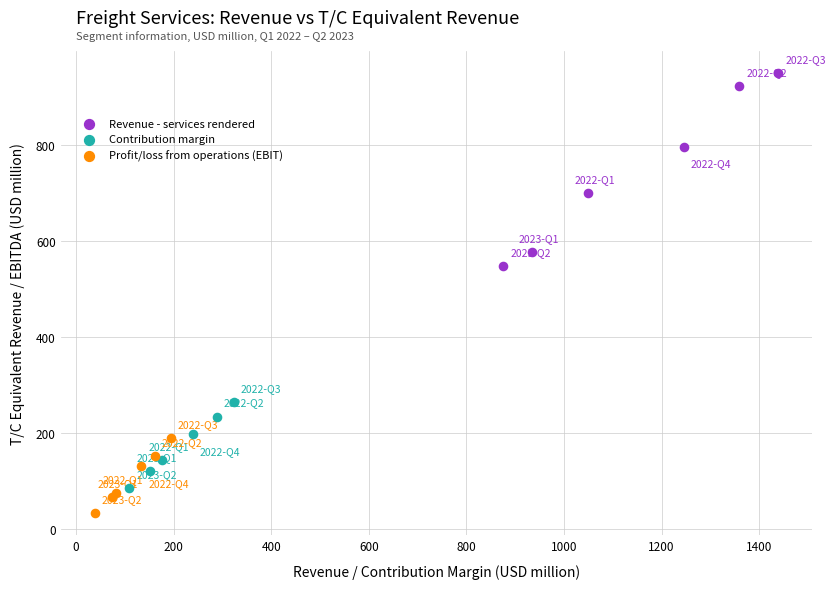

What are all the series names shown in the legend?

Revenue - services rendered, Contribution margin, Profit/loss from operations (EBIT)